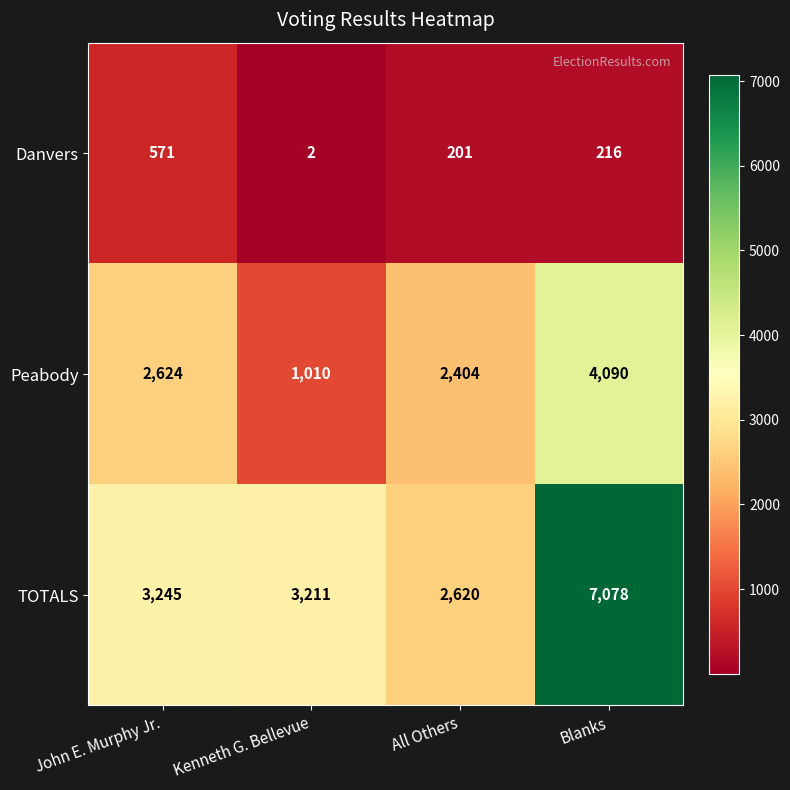

The Peabody series shows 2624 at John E. Murphy Jr.. True or false?

True